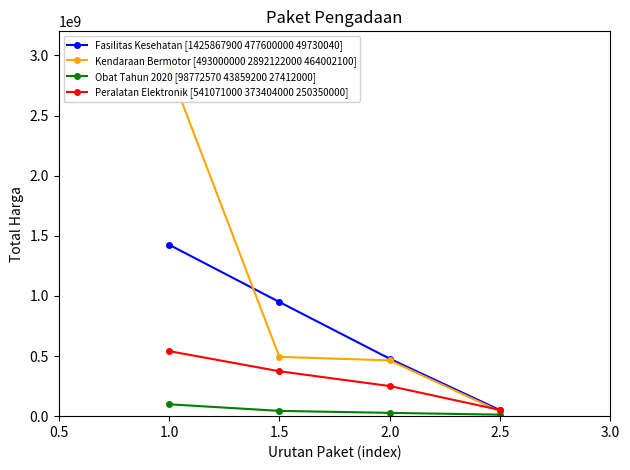

What is the value of the Obat Tahun 2020 [98772570 43859200 27412000] point at the 1st from the left?

98772570